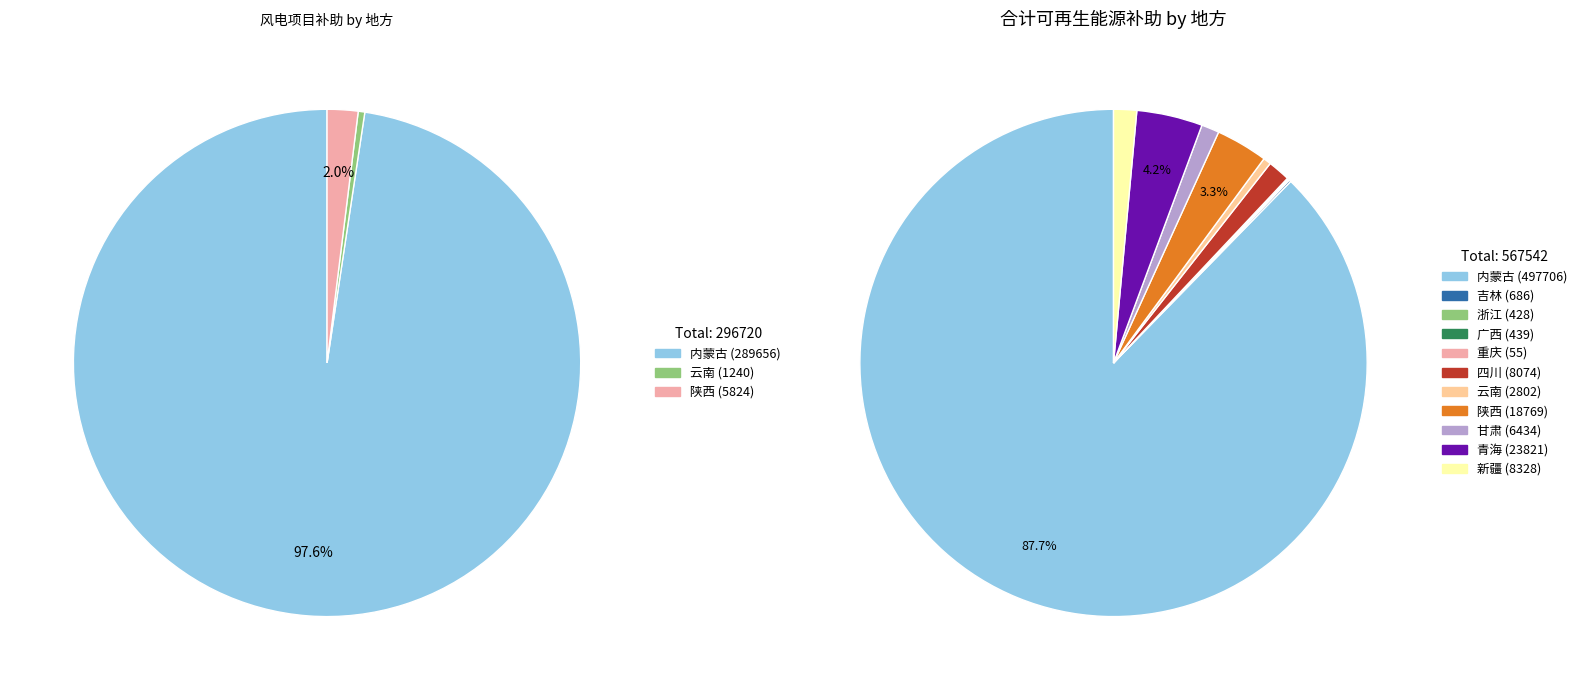

True or false: 重庆 accounts for 0% of the total.

True